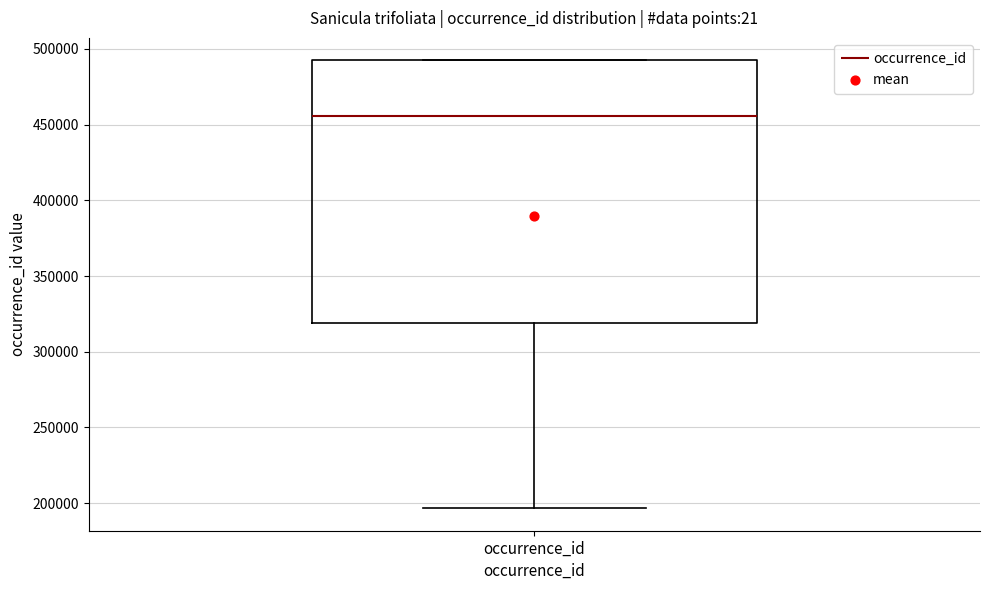

Transcribe this box plot: give where the median line is, the range the box spans, and where the two whiskers end, as read against the y-axis. The values are not printed on the chart, so give them approximately, as read against the axis.

median 455000, box 320000 to 495000, whiskers 195000 to 495000